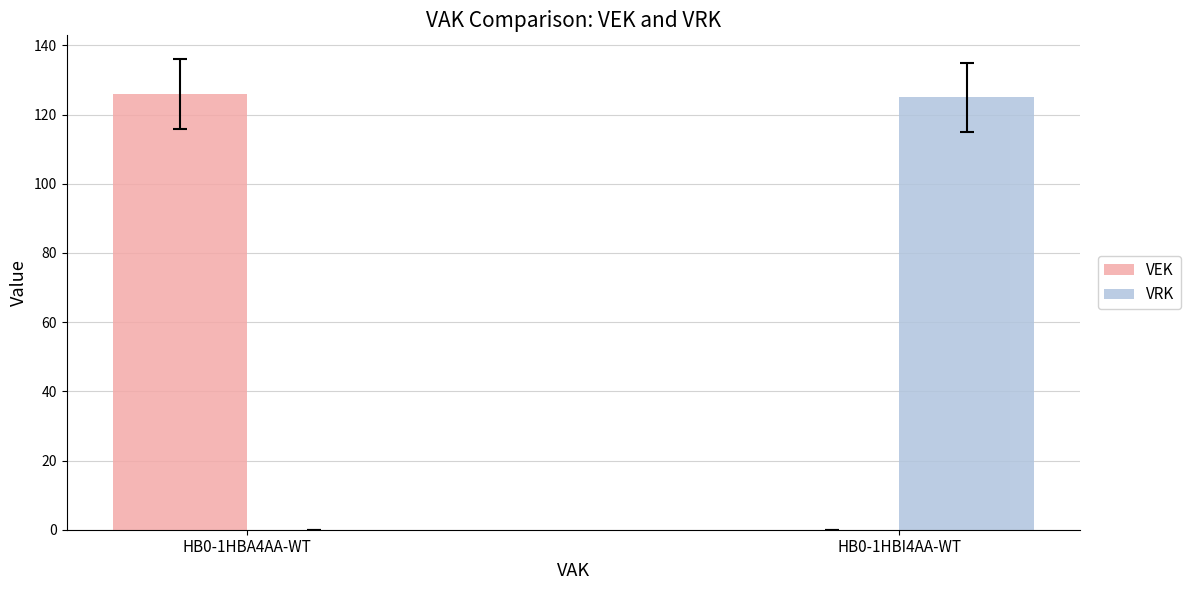

Is it true that VEK equals 37 at HB0-1HBA4AA-WT?

False